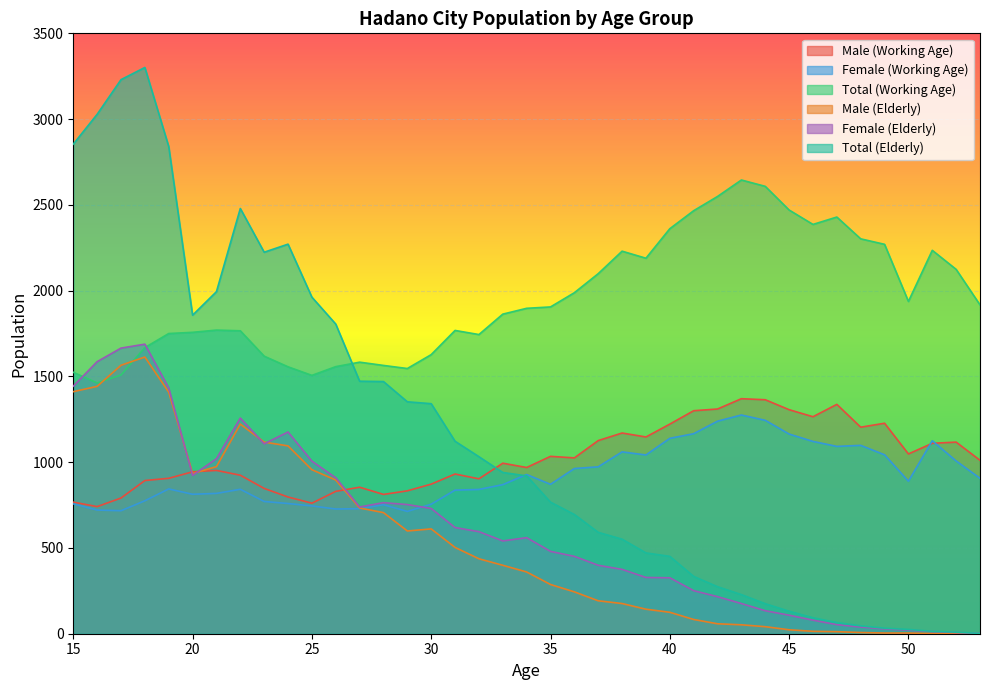

Is the value of Total (Elderly) at 40 greater than the value of Male (Elderly) at 49?

Yes